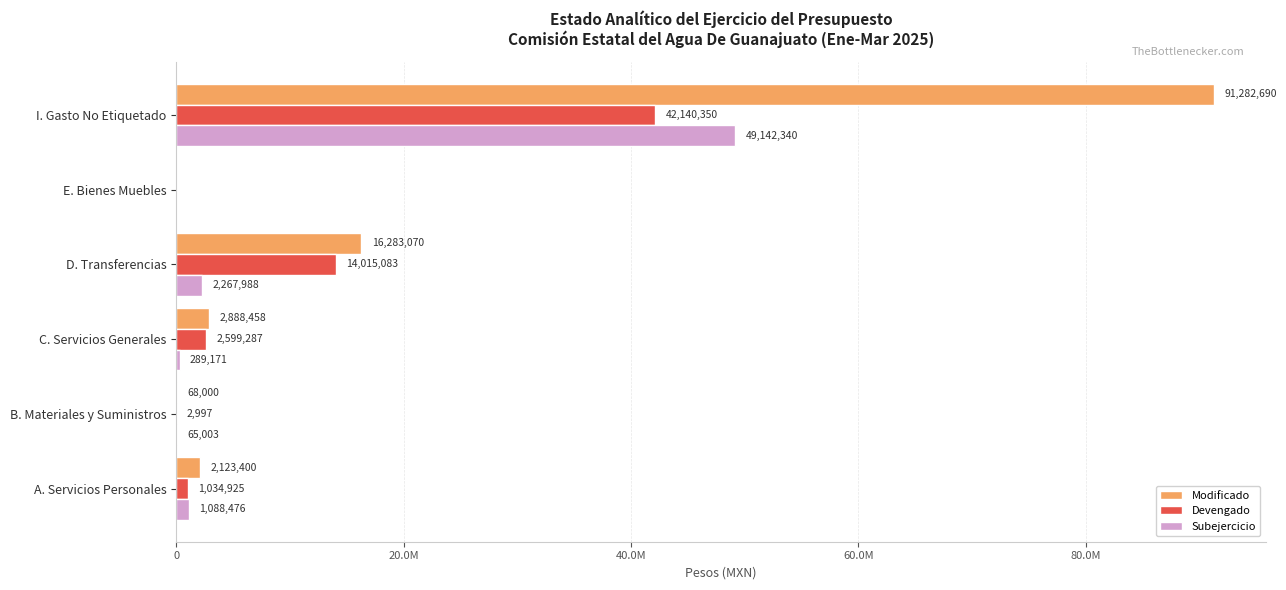

At which label does Devengado reach its peak?

I. Gasto No Etiquetado